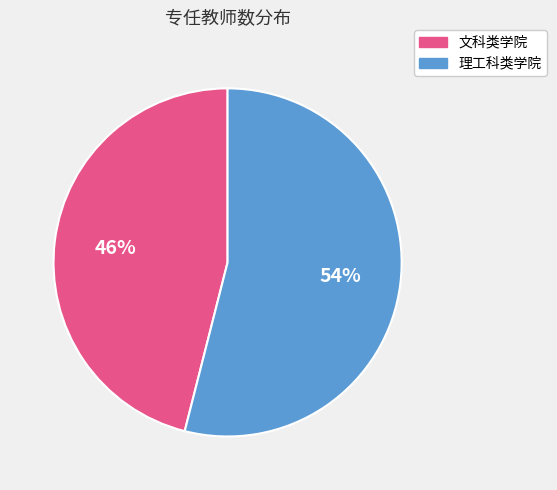

What percentage is the 理工科类学院 slice, to the nearest percent?

54%